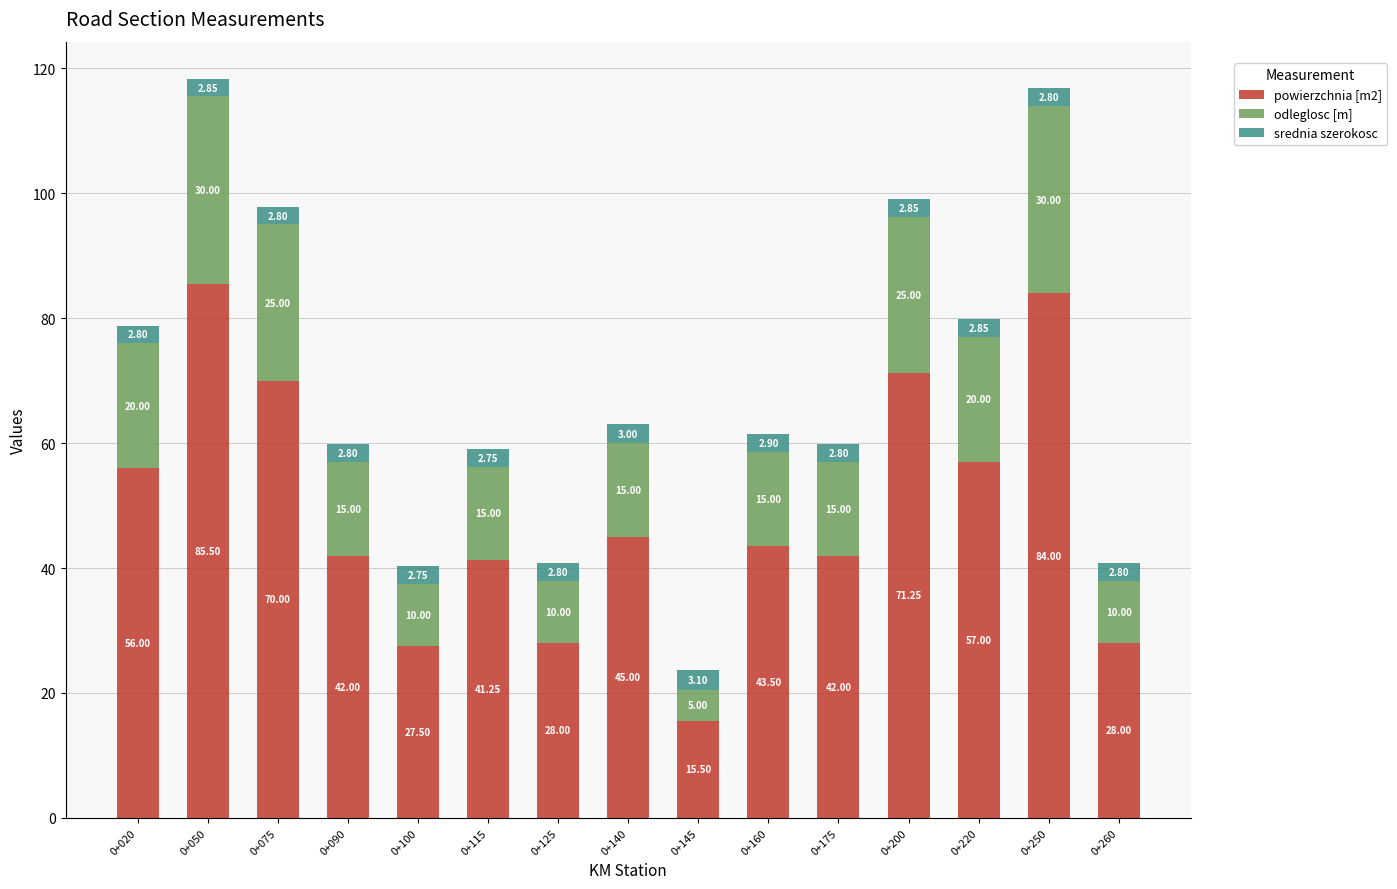

What is the total value across all series at 0+175?

59.8